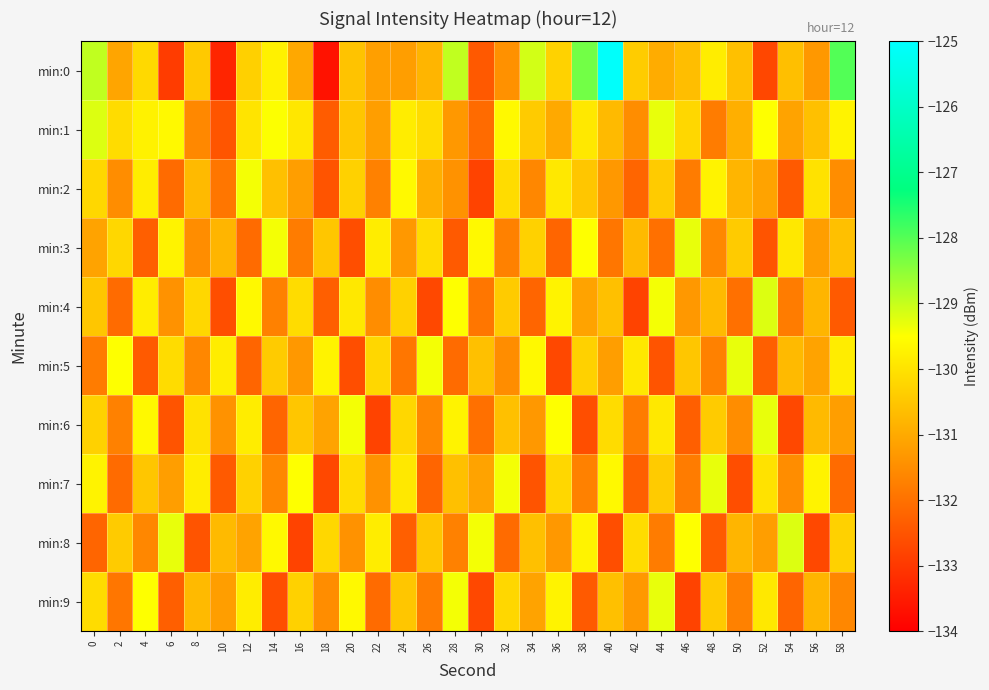

Between 58 and 10, which is larger?

58